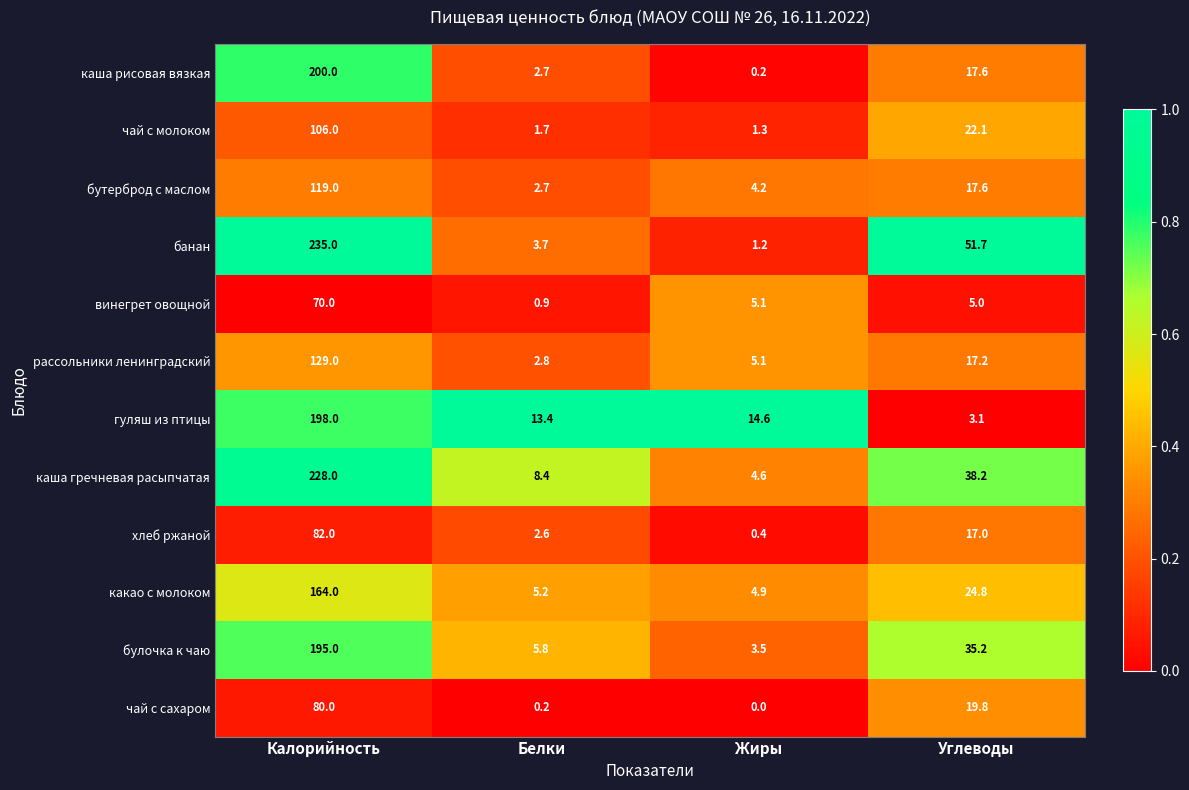

At which category is the sum across all series the highest?

Калорийность